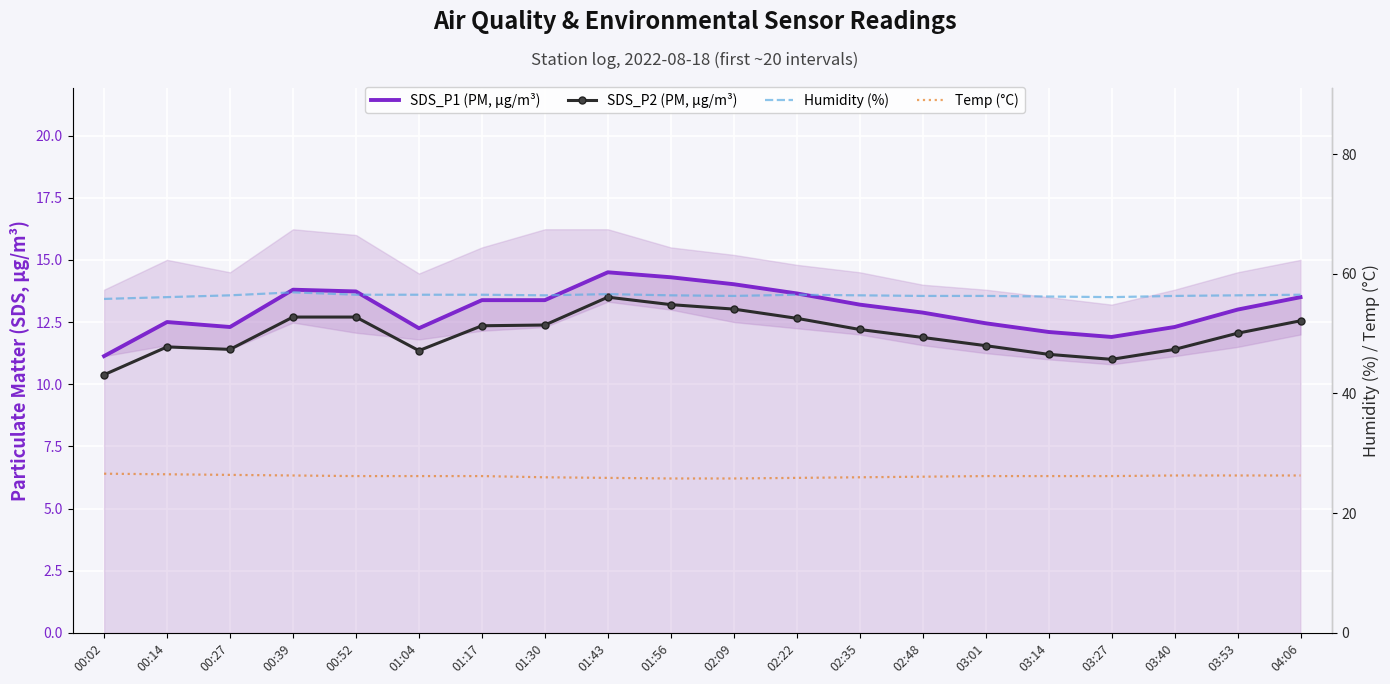

What is the lowest value of the SDS_P2 (PM, µg/m³) series?

10.4